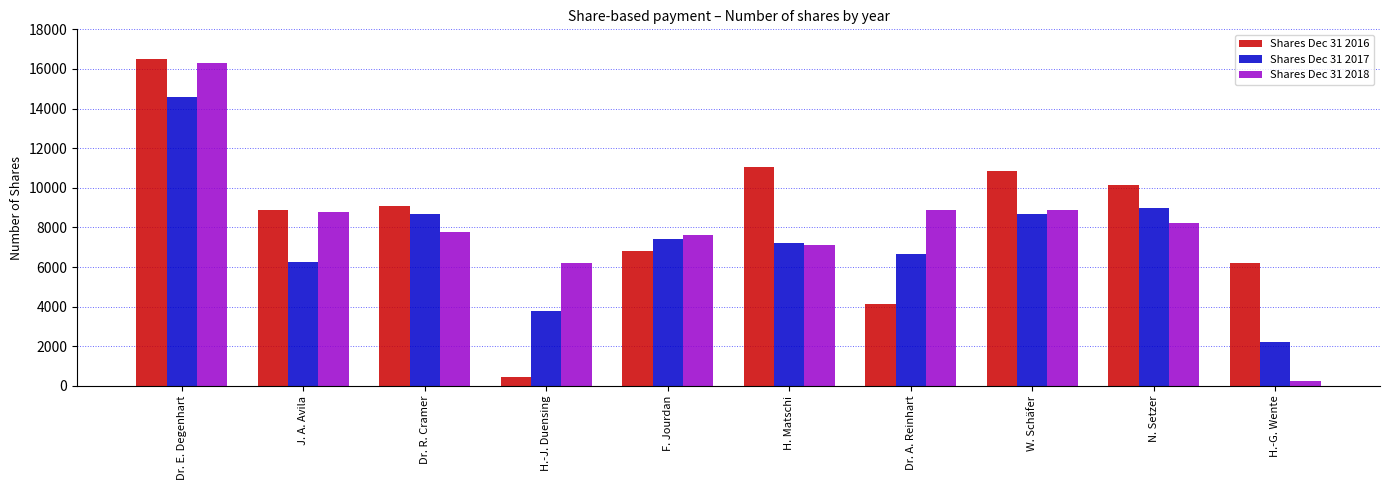

Rank the series at H.-J. Duensing from highest to lowest value.

Shares Dec 31 2018, Shares Dec 31 2017, Shares Dec 31 2016